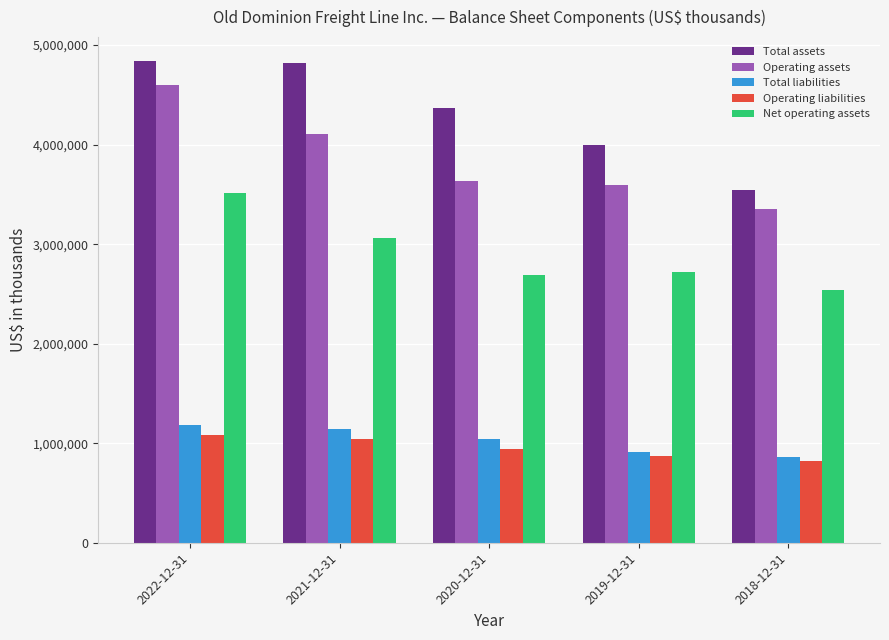

The value of Total liabilities at 2020-12-31 is 1043122. True or false?

True